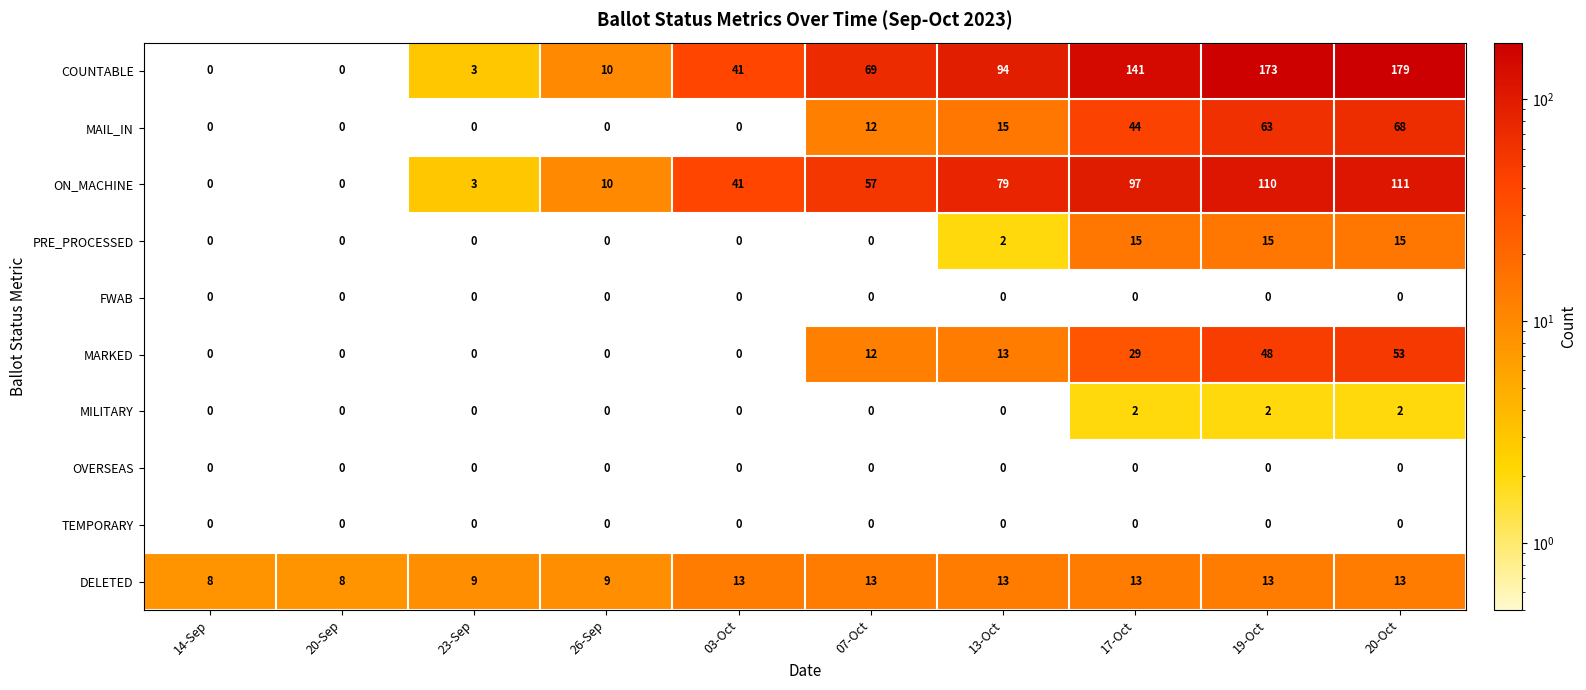

What is the greatest value displayed?

179